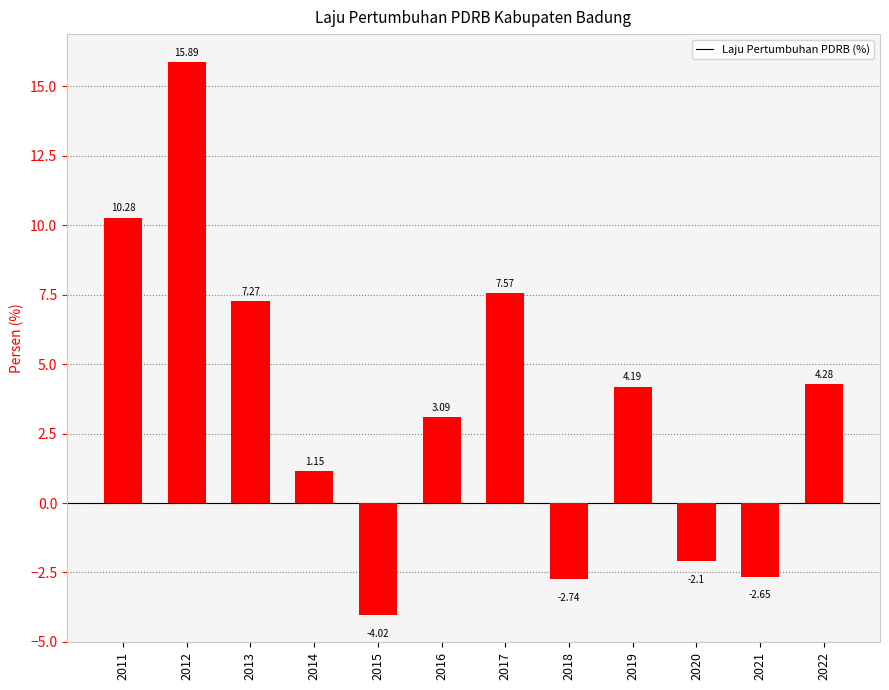

What is the difference between the values at 2012 and 2018?

18.6